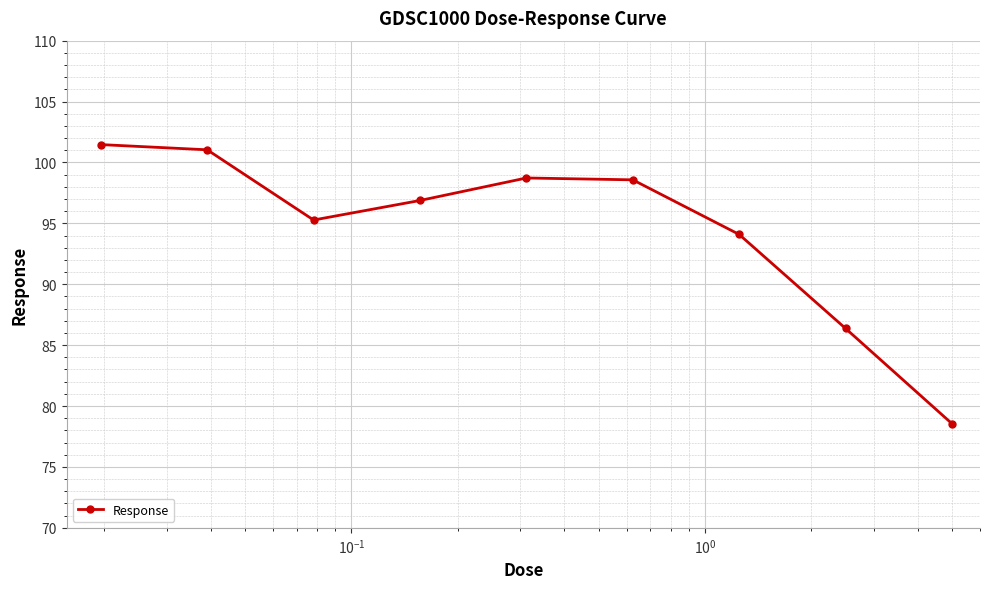

How many points are lower than both their immediate neighbors (excluding endpoints)?

1